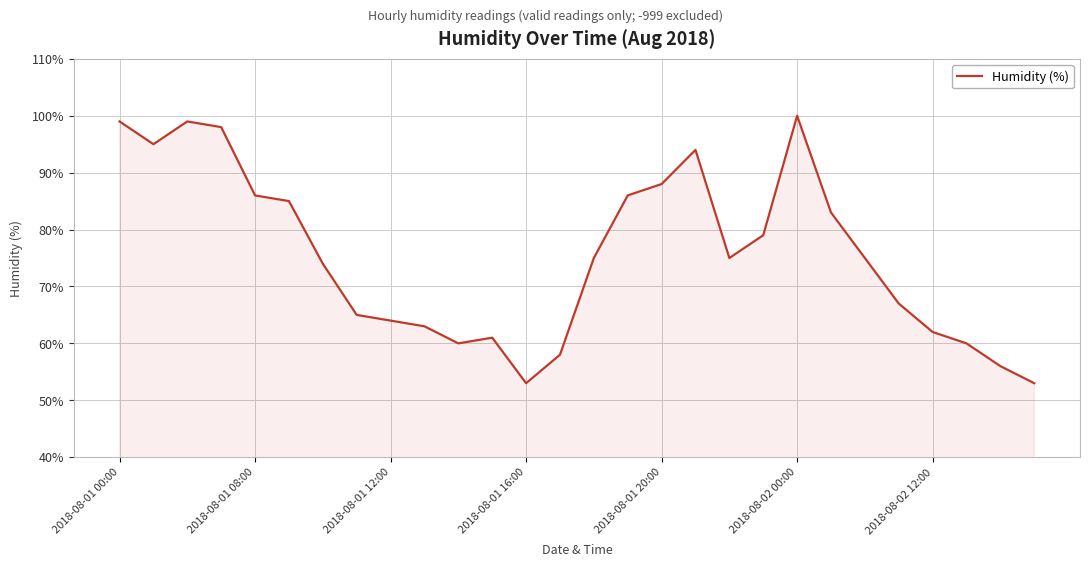

What is the greatest value displayed?

100